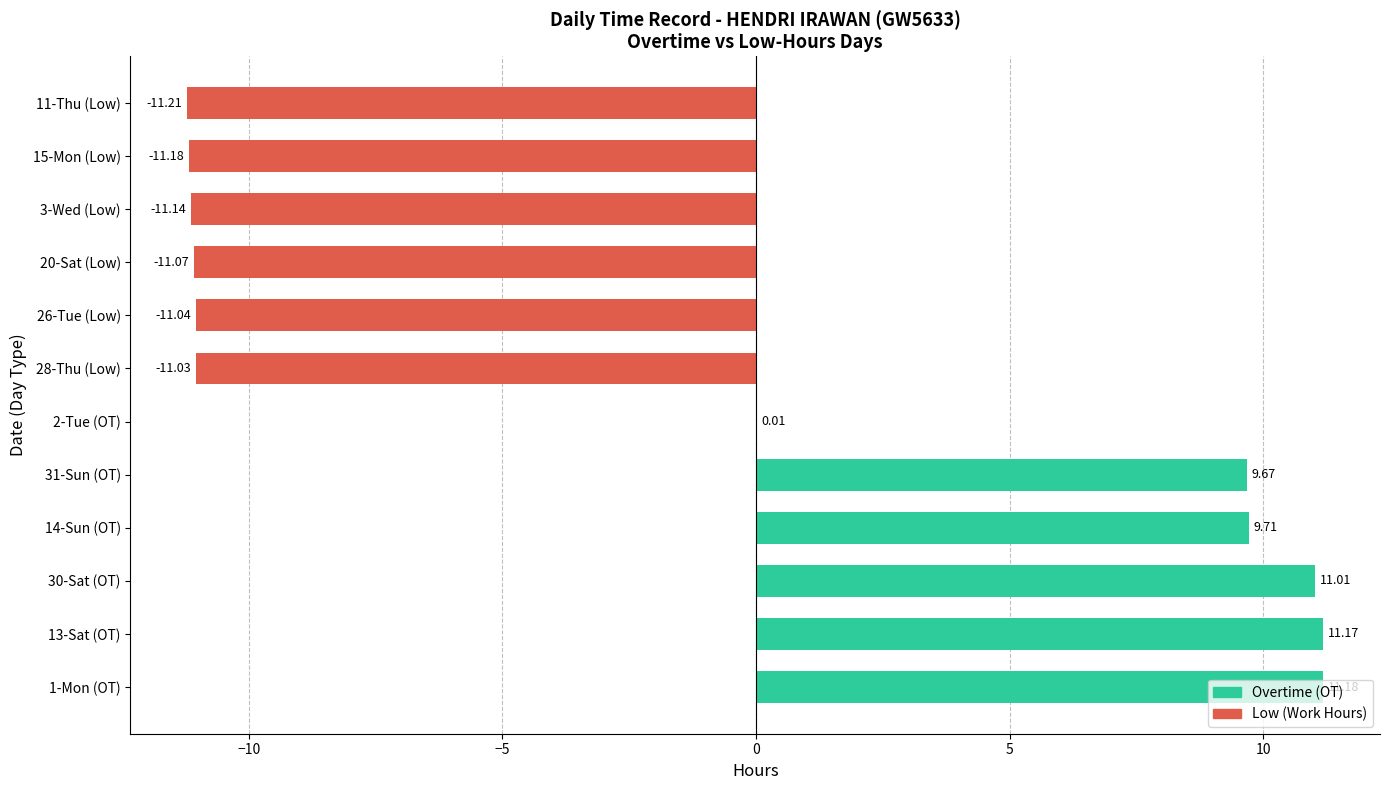

What is the change in value from 30-Sat (OT) to 31-Sun (OT)?

-1.3